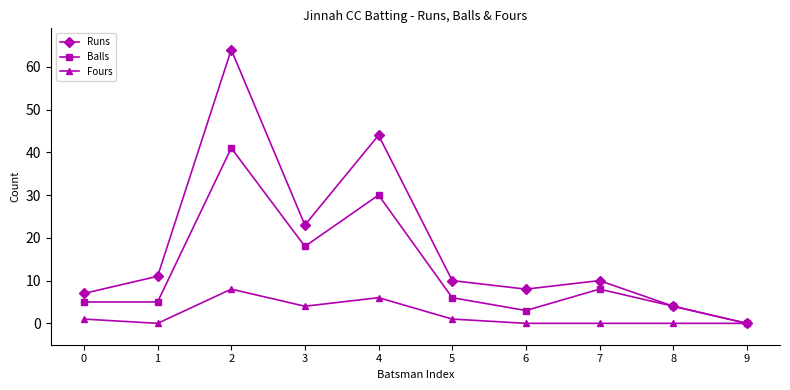

The value of Runs at 6 is 8. True or false?

True